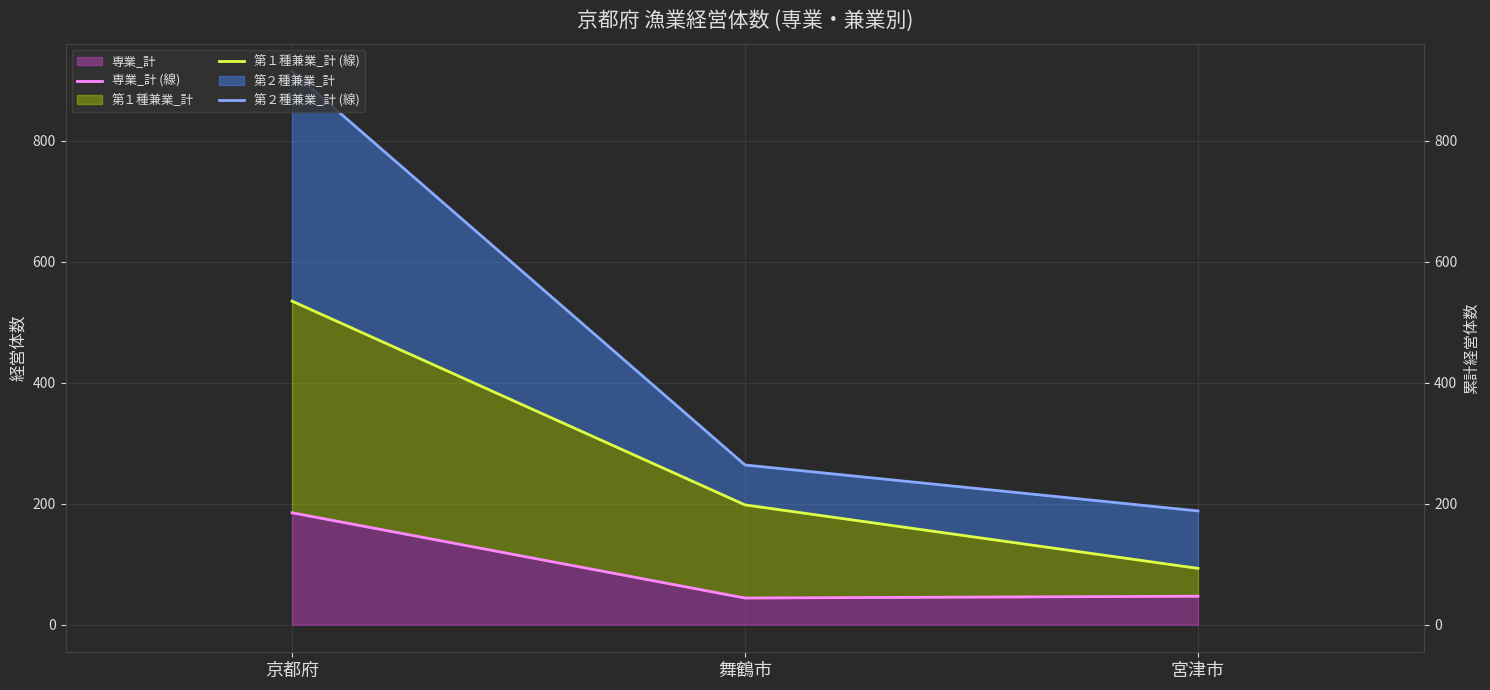

Reading right to left, what are all the values shown in this chart?

専業_計 (線): 47	44	185
第１種兼業_計 (線): 93	198	535
第２種兼業_計 (線): 188	264	915